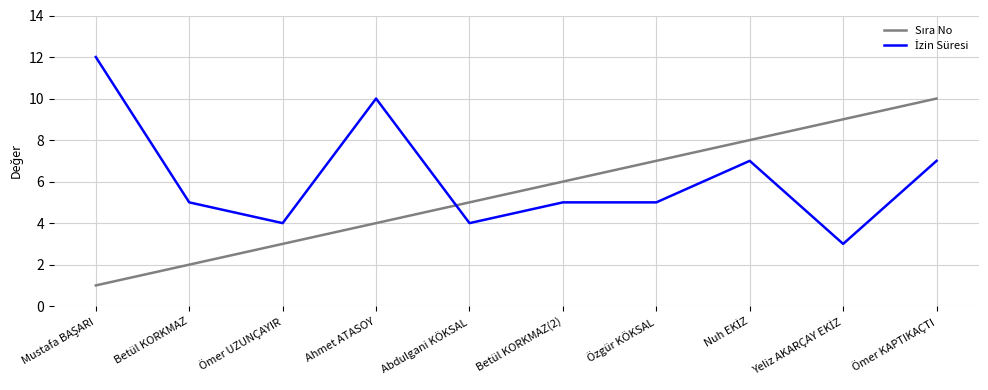

How many distinct data groups are displayed?

2